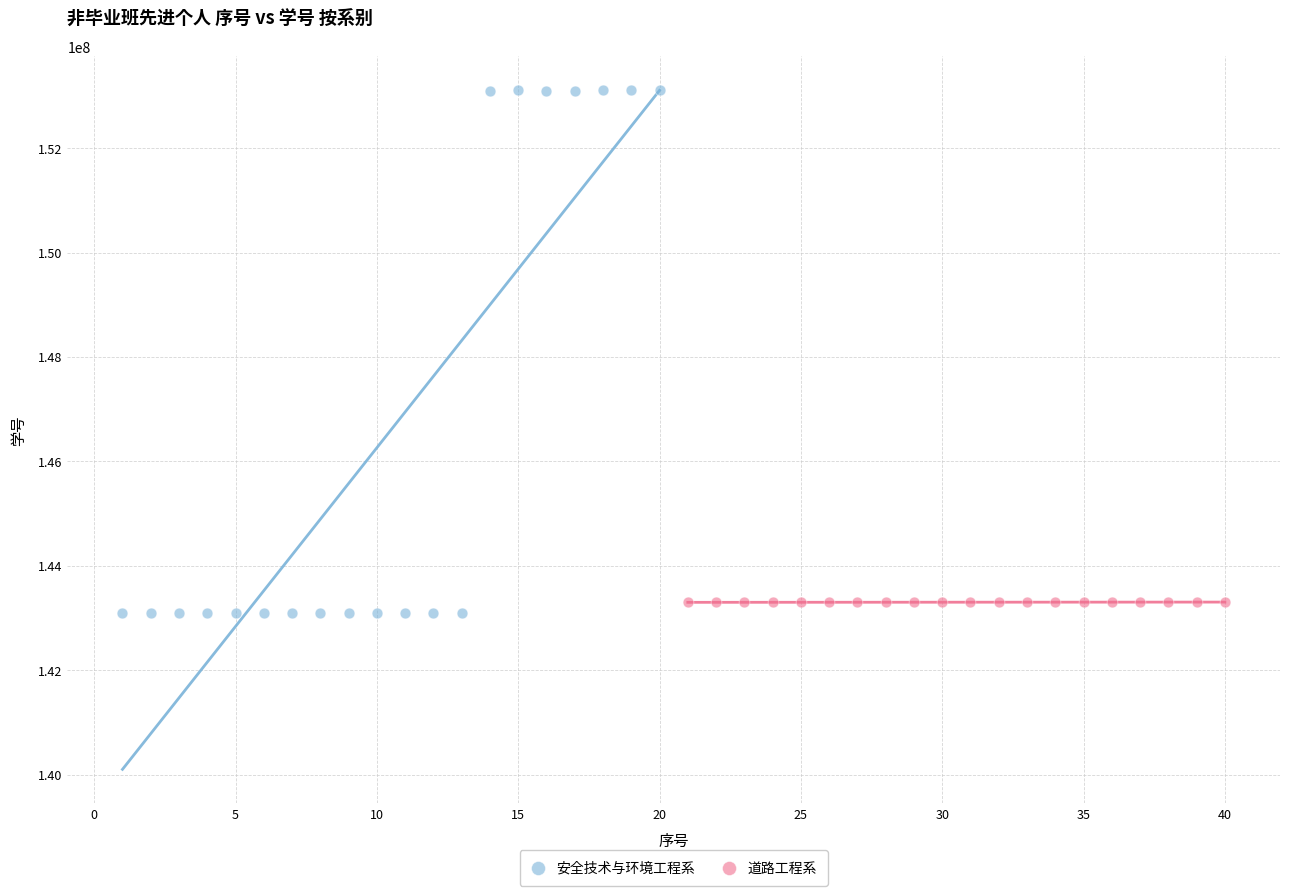

Which series has the widest spread of Y values?

安全技术与环境工程系